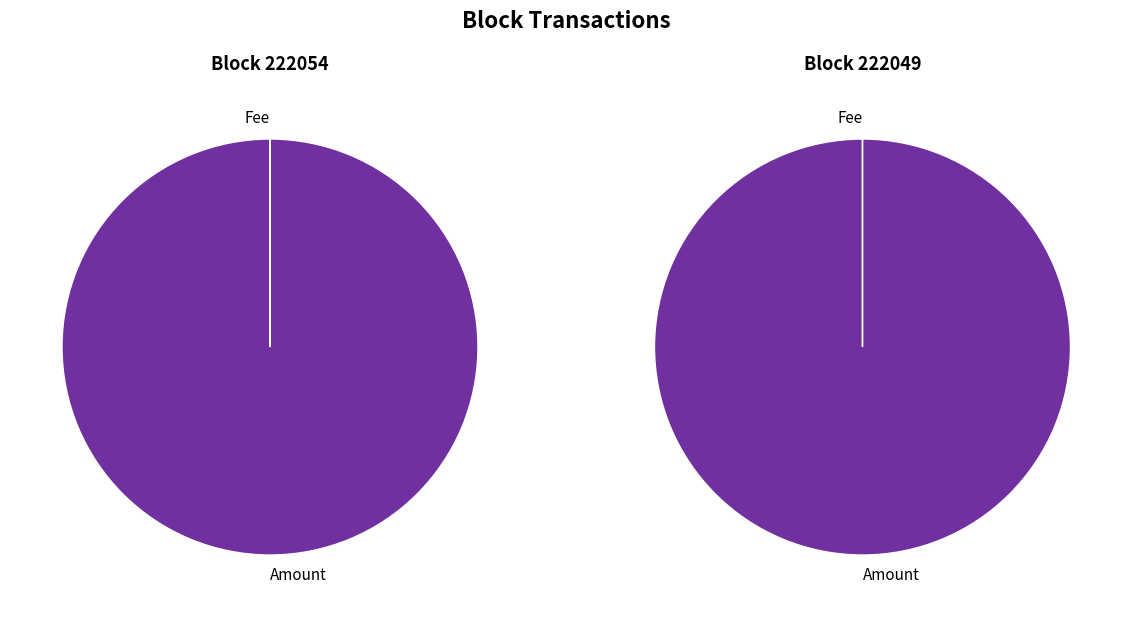

How many slices are in this pie chart?

2